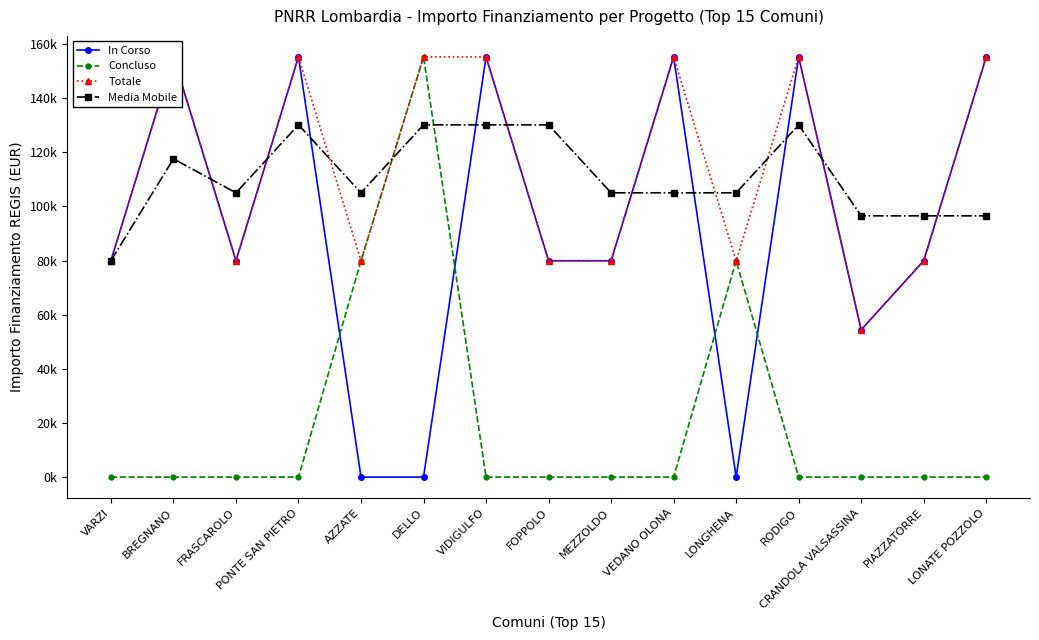

Reading right to left, what are all the values shown in this chart?

In Corso: LONATE POZZOLO=155234.0	PIAZZATORRE=79922.0	CRANDOLA VALSASSINA=54412.0	RODIGO=155234.0	LONGHENA=0.0	VEDANO OLONA=155234.0	MEZZOLDO=79922.0	FOPPOLO=79922.0	VIDIGULFO=155234.0	DELLO=0.0	AZZATE=0.0	PONTE SAN PIETRO=155234.0	FRASCAROLO=79922.0	BREGNANO=155234.0	VARZI=79922.0
Concluso: LONATE POZZOLO=0.0	PIAZZATORRE=0.0	CRANDOLA VALSASSINA=0.0	RODIGO=0.0	LONGHENA=79922.0	VEDANO OLONA=0.0	MEZZOLDO=0.0	FOPPOLO=0.0	VIDIGULFO=0.0	DELLO=155234.0	AZZATE=79922.0	PONTE SAN PIETRO=0.0	FRASCAROLO=0.0	BREGNANO=0.0	VARZI=0.0
Totale: LONATE POZZOLO=155234.0	PIAZZATORRE=79922.0	CRANDOLA VALSASSINA=54412.0	RODIGO=155234.0	LONGHENA=79922.0	VEDANO OLONA=155234.0	MEZZOLDO=79922.0	FOPPOLO=79922.0	VIDIGULFO=155234.0	DELLO=155234.0	AZZATE=79922.0	PONTE SAN PIETRO=155234.0	FRASCAROLO=79922.0	BREGNANO=155234.0	VARZI=79922.0
Media Mobile: LONATE POZZOLO=96522.7	PIAZZATORRE=96522.7	CRANDOLA VALSASSINA=96522.7	RODIGO=130130.0	LONGHENA=105026.0	VEDANO OLONA=105026.0	MEZZOLDO=105026.0	FOPPOLO=130130.0	VIDIGULFO=130130.0	DELLO=130130.0	AZZATE=105026.0	PONTE SAN PIETRO=130130.0	FRASCAROLO=105026.0	BREGNANO=117578.0	VARZI=79922.0